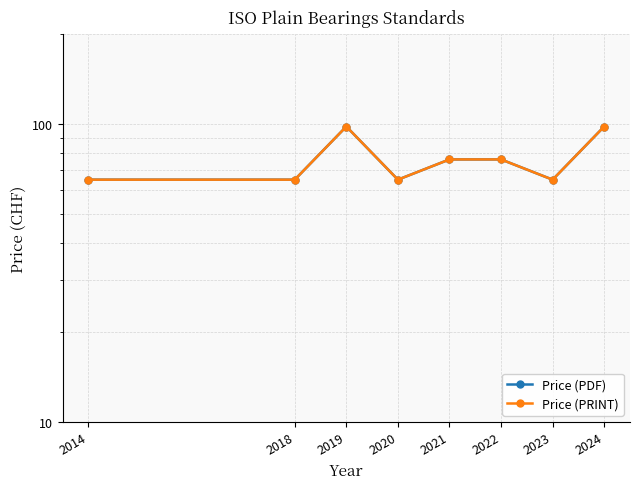

Rank the series by their maximum value, from lowest to highest.

Price (PDF), Price (PRINT)